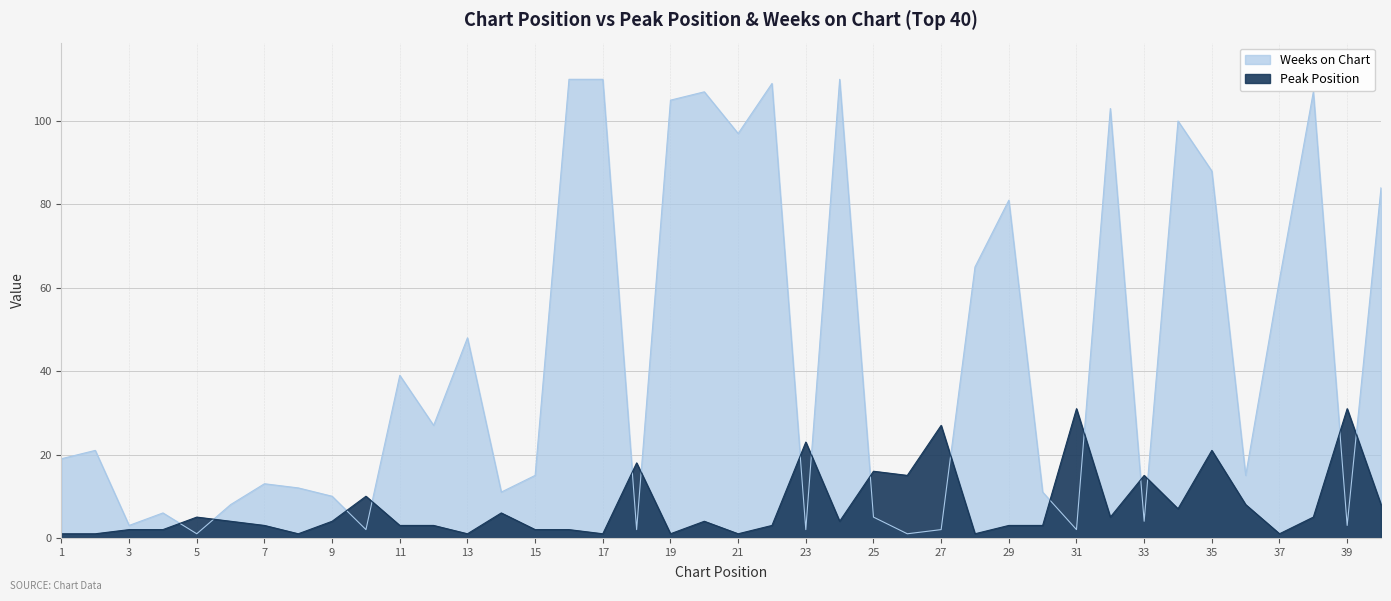

What is the value of the Weeks on Chart point at the 22nd from the left?

109